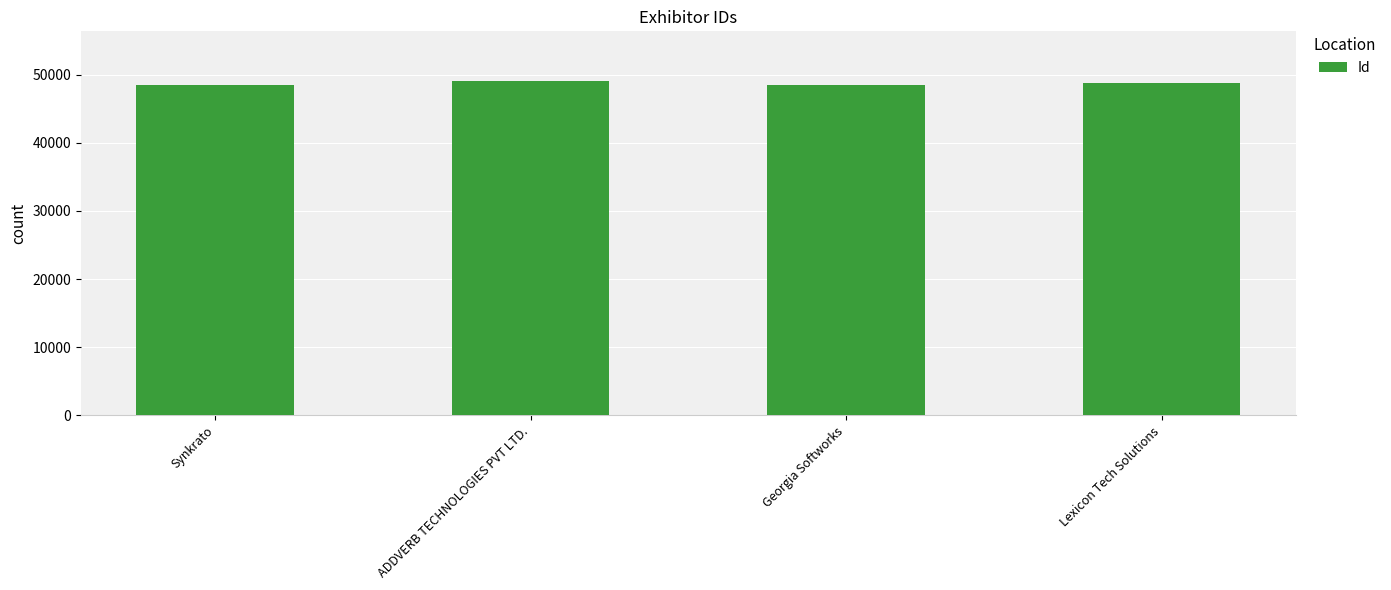

What is the maximum value shown in the chart?

49012